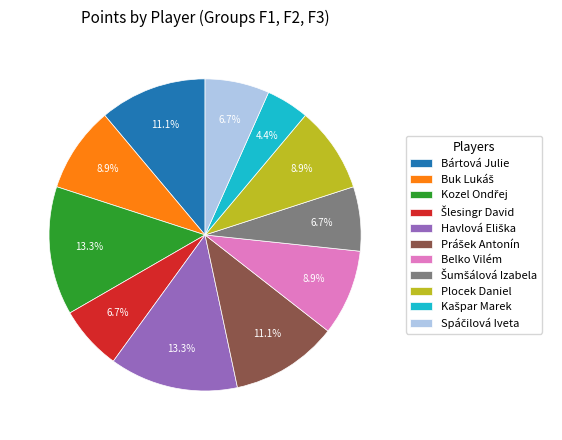

How much of the chart is everything except Belko Vilém?

91.1%